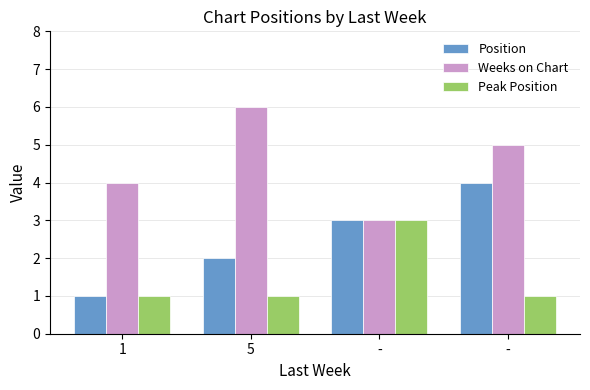

Reading right to left, extract all data points from this chart.

Position: -=4	-=3	5=2	1=1
Weeks on Chart: -=5	-=3	5=6	1=4
Peak Position: -=1	-=3	5=1	1=1